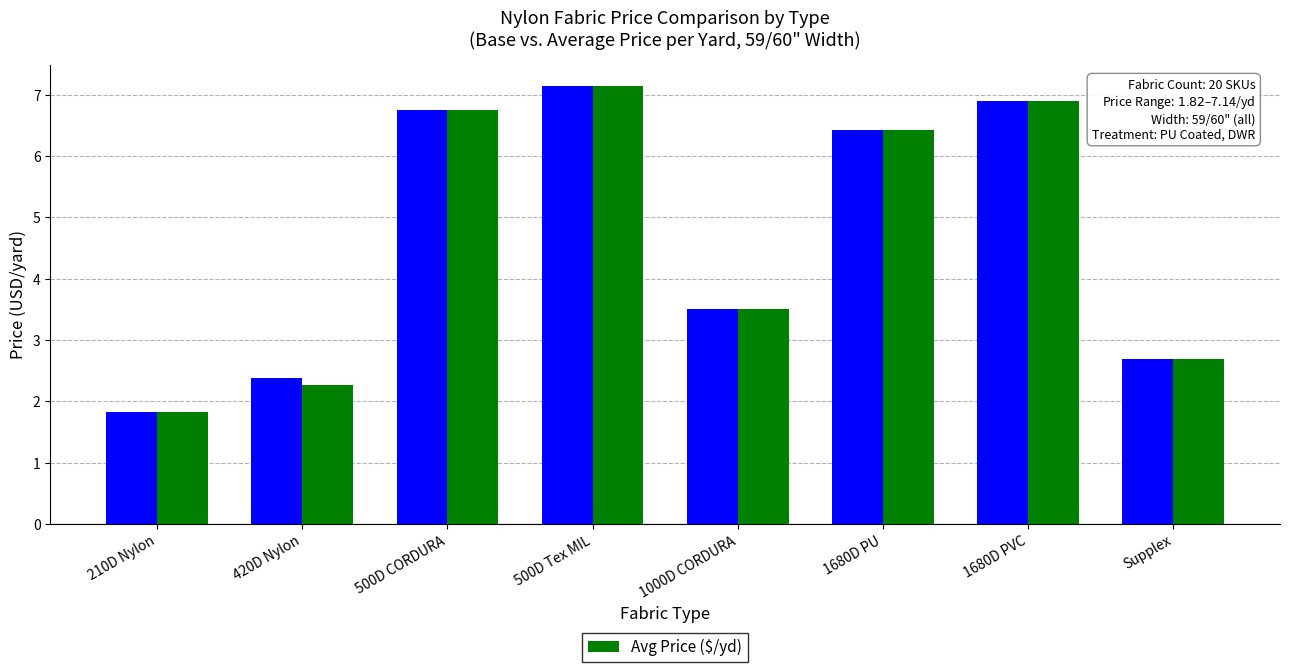

How many groups of bars are there?

8